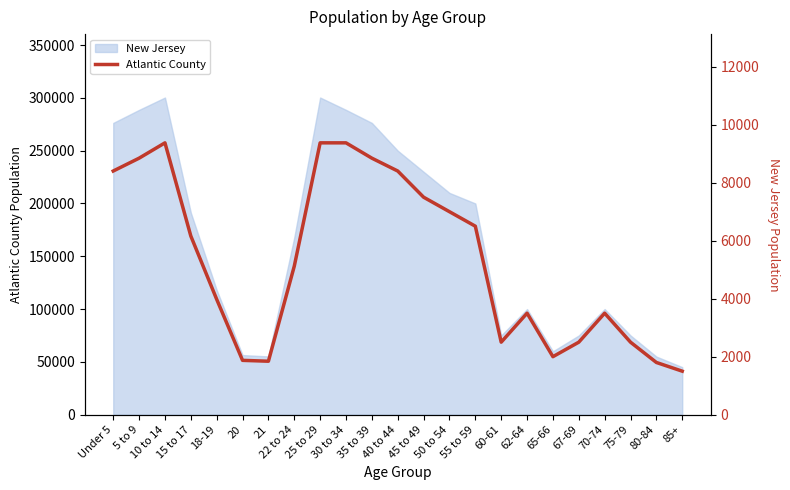

Is it true that the value at 55 to 59 is 6500?

True